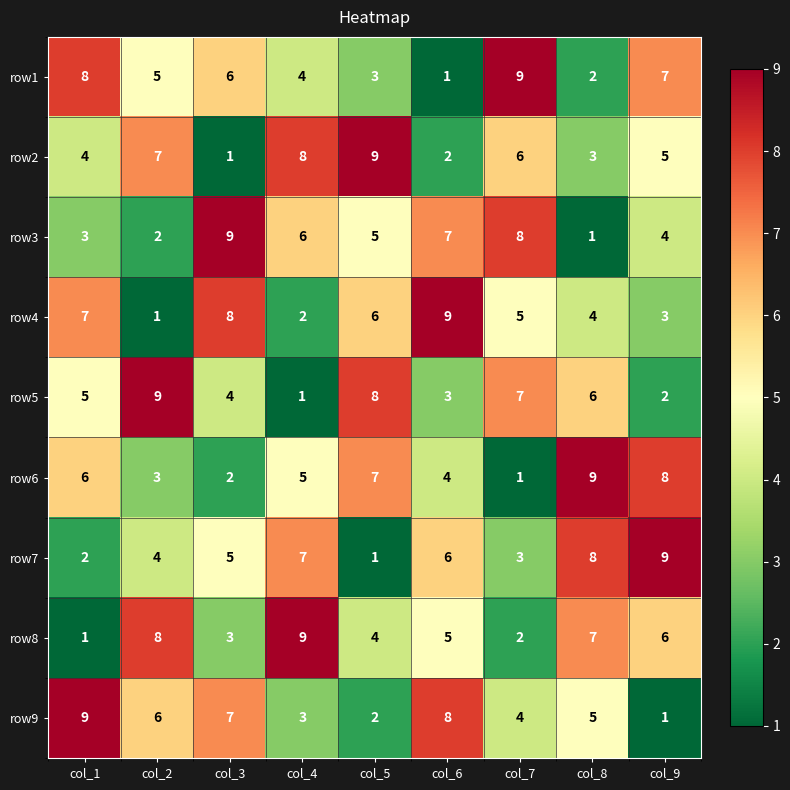

Is it true that row2 equals 4 at col_1?

True